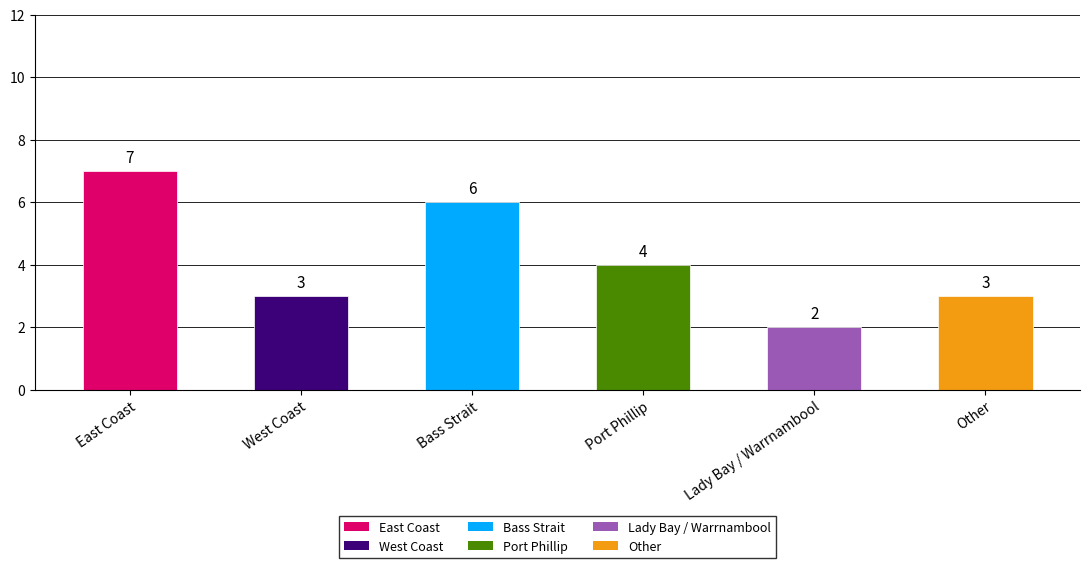

What is the difference between the second highest and second lowest values?

3